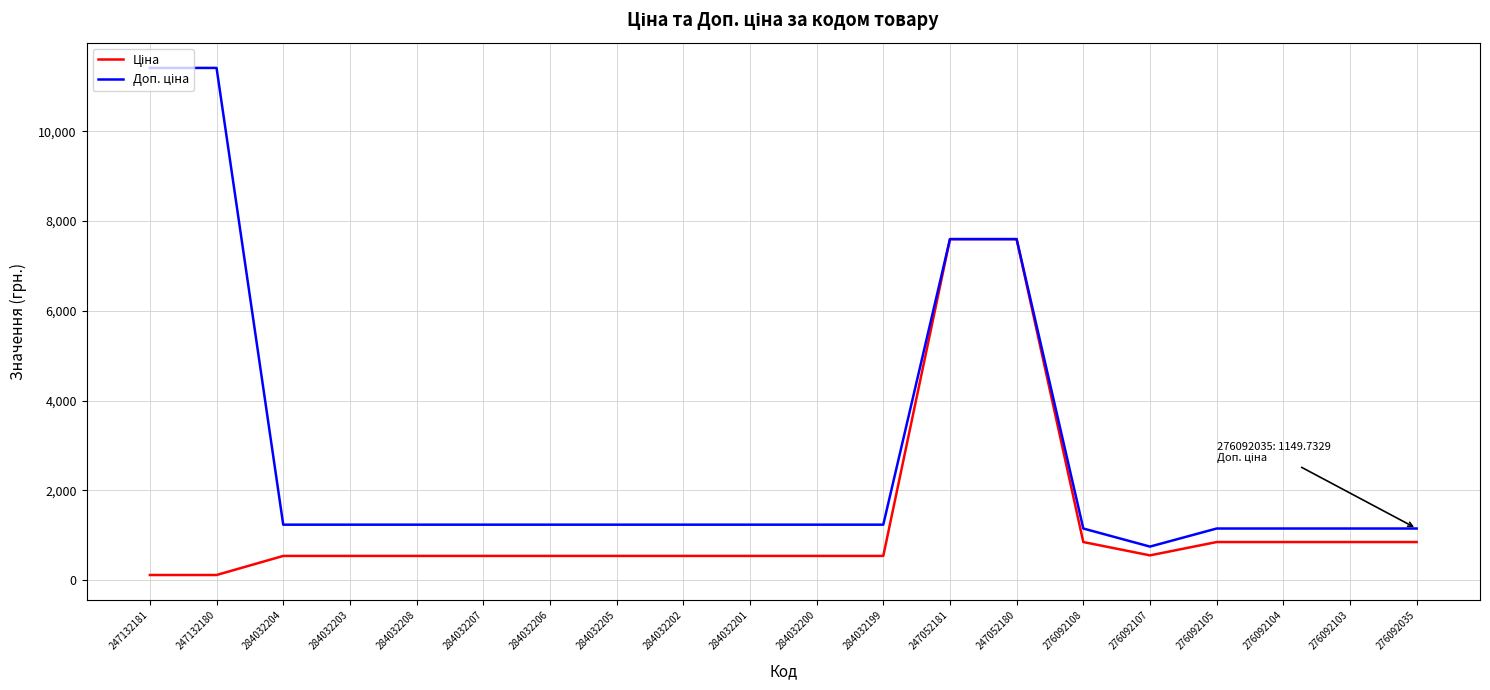

What is the greatest value displayed?

11410.0